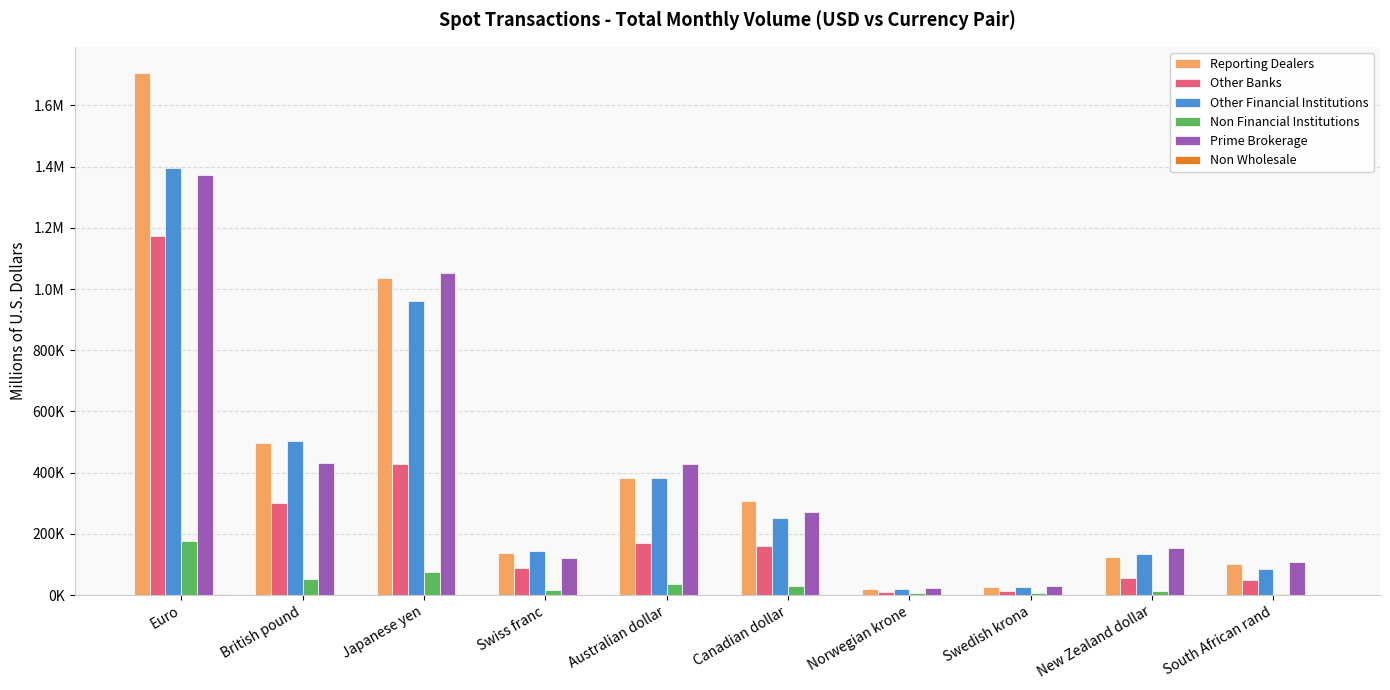

How many bars are there in total?

60